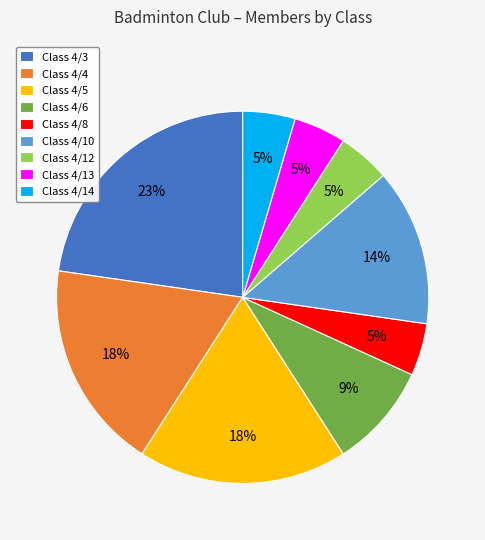

To the nearest percent, what is the difference between the largest and smallest slice percentages?

18%